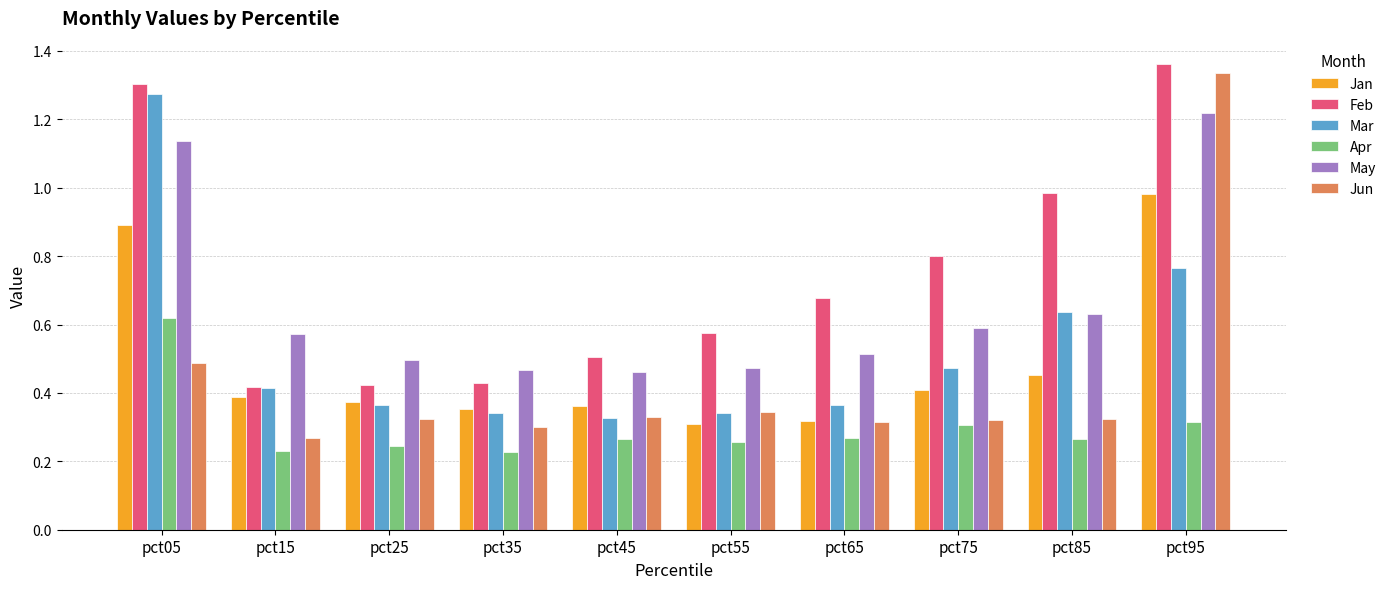

At which category is the sum across all series the highest?

pct95